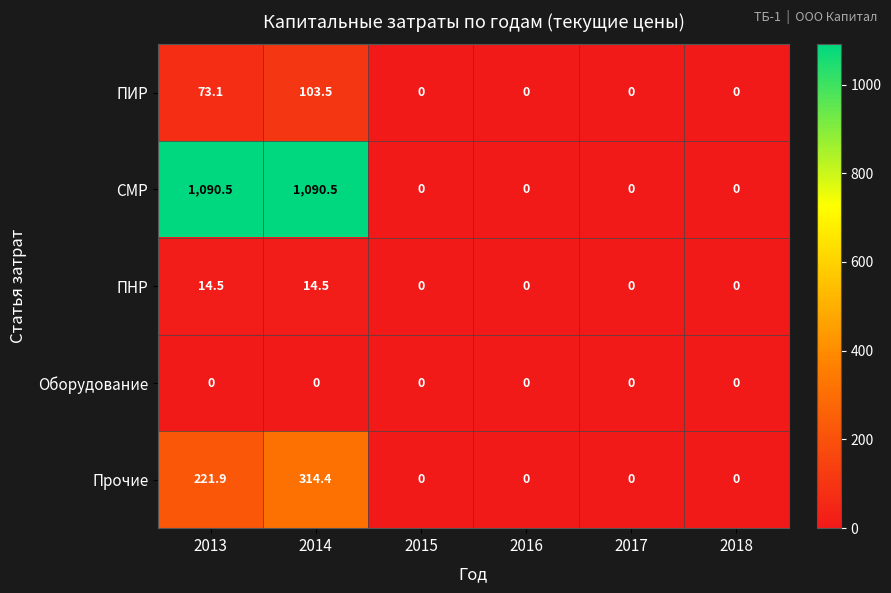

What is the maximum value for Прочие?

314.4